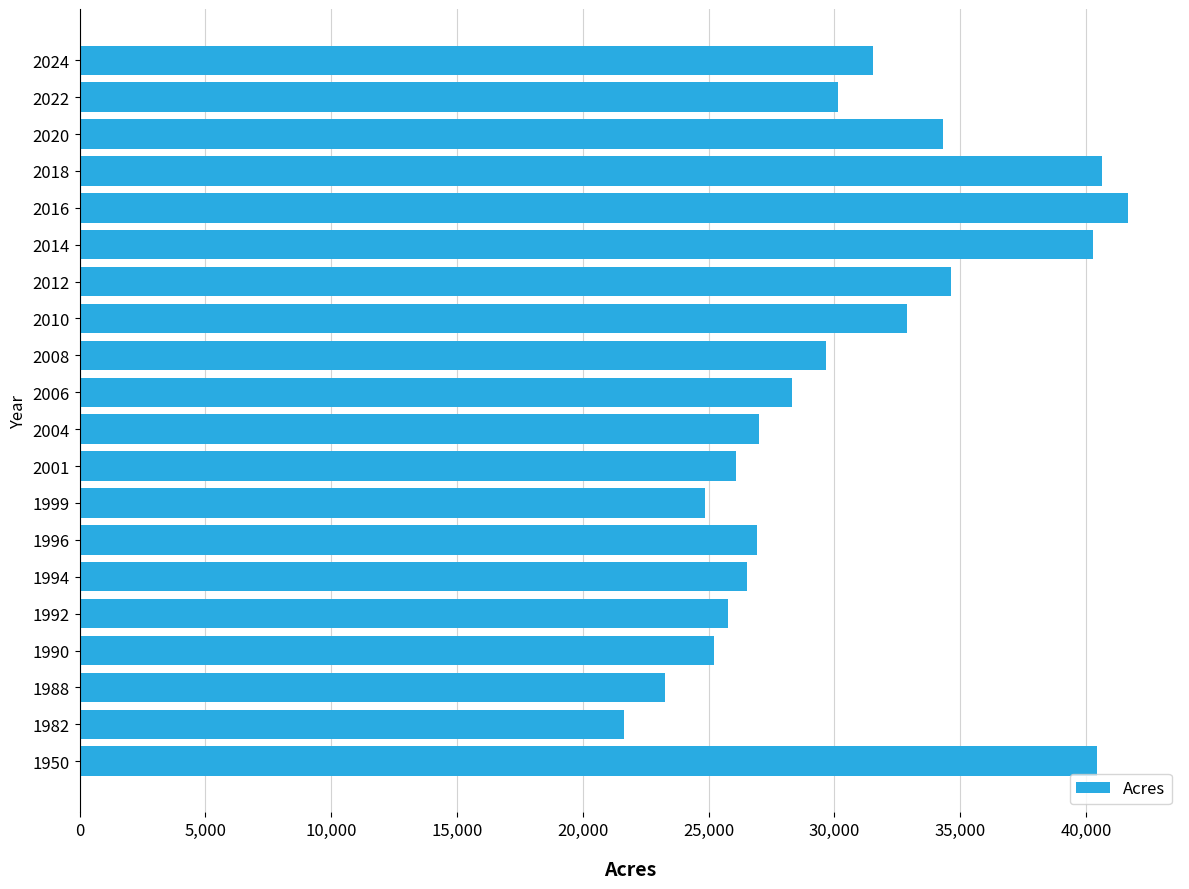

What is the difference between the values at 2020 and 2016?

7357.2